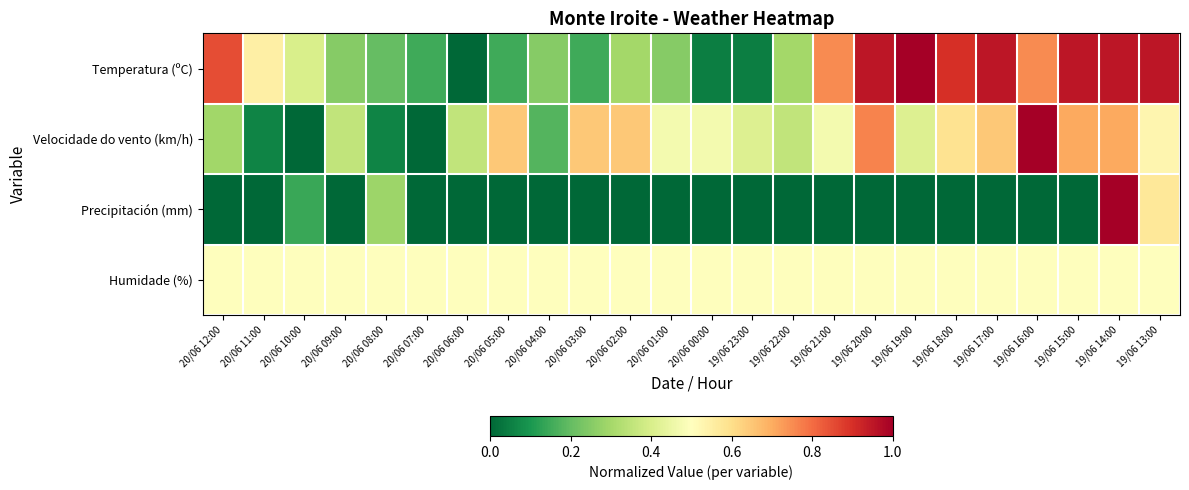

Reading left to right, transcribe all the data shown in this chart.

Temperatura (ºC): 20/06 12:00=0.8	20/06 11:00=0.5	20/06 10:00=0.4	20/06 09:00=0.2	20/06 08:00=0.2	20/06 07:00=0.1	20/06 06:00=0.0	20/06 05:00=0.1	20/06 04:00=0.2	20/06 03:00=0.1	20/06 02:00=0.3	20/06 01:00=0.2	20/06 00:00=0.0	19/06 23:00=0.0	19/06 22:00=0.3	19/06 21:00=0.8	19/06 20:00=1.0	19/06 19:00=1.0	19/06 18:00=0.9	19/06 17:00=1.0	19/06 16:00=0.8	19/06 15:00=1.0	19/06 14:00=1.0	19/06 13:00=1.0
Velocidade do vento (km/h): 20/06 12:00=0.3	20/06 11:00=0.1	20/06 10:00=0.0	20/06 09:00=0.4	20/06 08:00=0.1	20/06 07:00=0.0	20/06 06:00=0.4	20/06 05:00=0.6	20/06 04:00=0.2	20/06 03:00=0.6	20/06 02:00=0.6	20/06 01:00=0.5	20/06 00:00=0.5	19/06 23:00=0.4	19/06 22:00=0.4	19/06 21:00=0.5	19/06 20:00=0.8	19/06 19:00=0.4	19/06 18:00=0.6	19/06 17:00=0.6	19/06 16:00=1.0	19/06 15:00=0.7	19/06 14:00=0.7	19/06 13:00=0.5
Precipitación (mm): 20/06 12:00=0.0	20/06 11:00=0.0	20/06 10:00=0.1	20/06 09:00=0.0	20/06 08:00=0.3	20/06 07:00=0.0	20/06 06:00=0.0	20/06 05:00=0.0	20/06 04:00=0.0	20/06 03:00=0.0	20/06 02:00=0.0	20/06 01:00=0.0	20/06 00:00=0.0	19/06 23:00=0.0	19/06 22:00=0.0	19/06 21:00=0.0	19/06 20:00=0.0	19/06 19:00=0.0	19/06 18:00=0.0	19/06 17:00=0.0	19/06 16:00=0.0	19/06 15:00=0.0	19/06 14:00=1.0	19/06 13:00=0.6
Humidade (%): 20/06 12:00=0.5	20/06 11:00=0.5	20/06 10:00=0.5	20/06 09:00=0.5	20/06 08:00=0.5	20/06 07:00=0.5	20/06 06:00=0.5	20/06 05:00=0.5	20/06 04:00=0.5	20/06 03:00=0.5	20/06 02:00=0.5	20/06 01:00=0.5	20/06 00:00=0.5	19/06 23:00=0.5	19/06 22:00=0.5	19/06 21:00=0.5	19/06 20:00=0.5	19/06 19:00=0.5	19/06 18:00=0.5	19/06 17:00=0.5	19/06 16:00=0.5	19/06 15:00=0.5	19/06 14:00=0.5	19/06 13:00=0.5